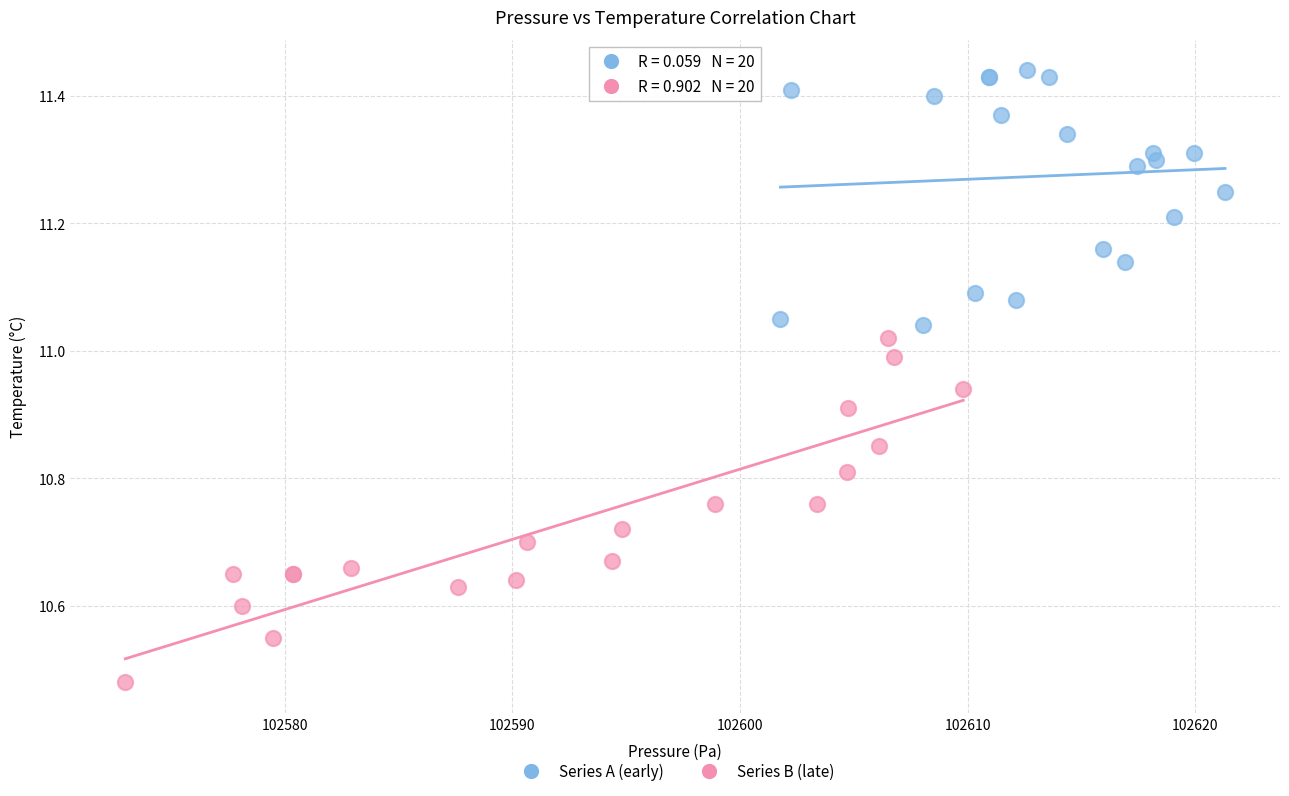

Which series reaches the maximum Y coordinate?

Series A (early)